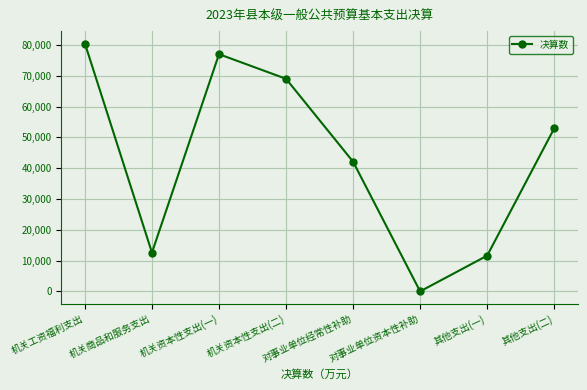

Rank the categories by value from highest to lowest.

机关工资福利支出, 机关资本性支出(一), 机关资本性支出(二), 其他支出(二), 对事业单位经常性补助, 机关商品和服务支出, 其他支出(一), 对事业单位资本性补助